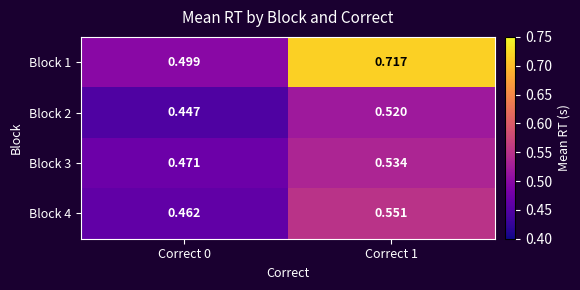

Is the value of Block 4 at Correct 1 greater than the value of Block 1 at Correct 1?

No